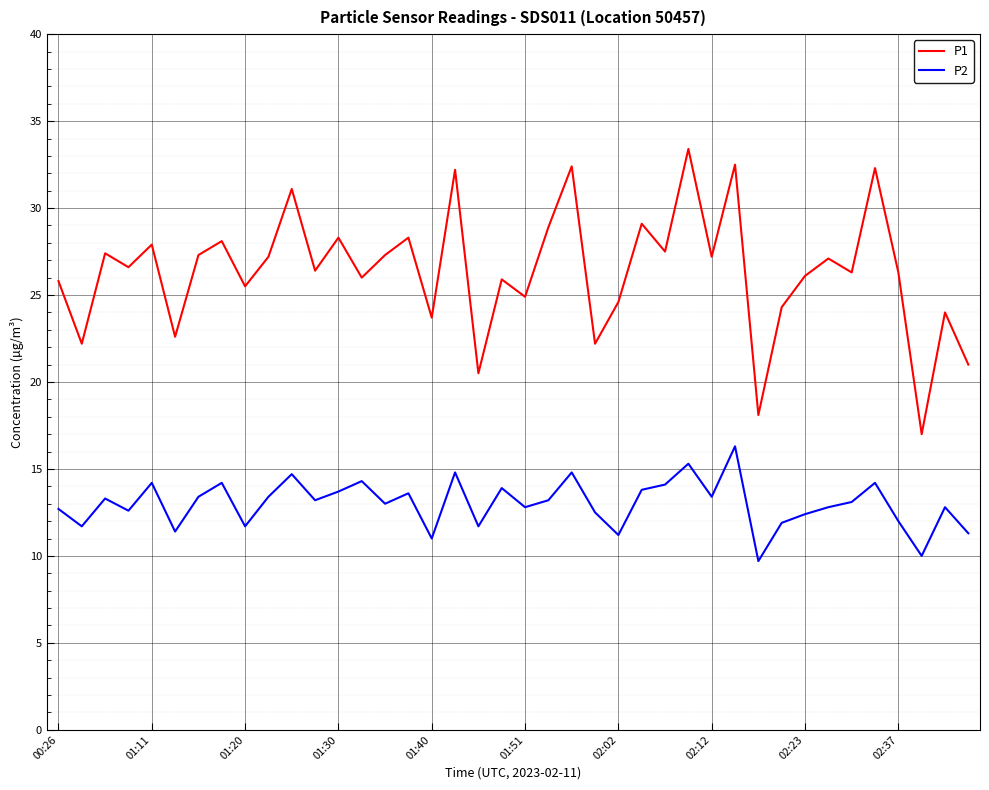

What is the difference between the maximum and minimum values in the P1 series?

16.4